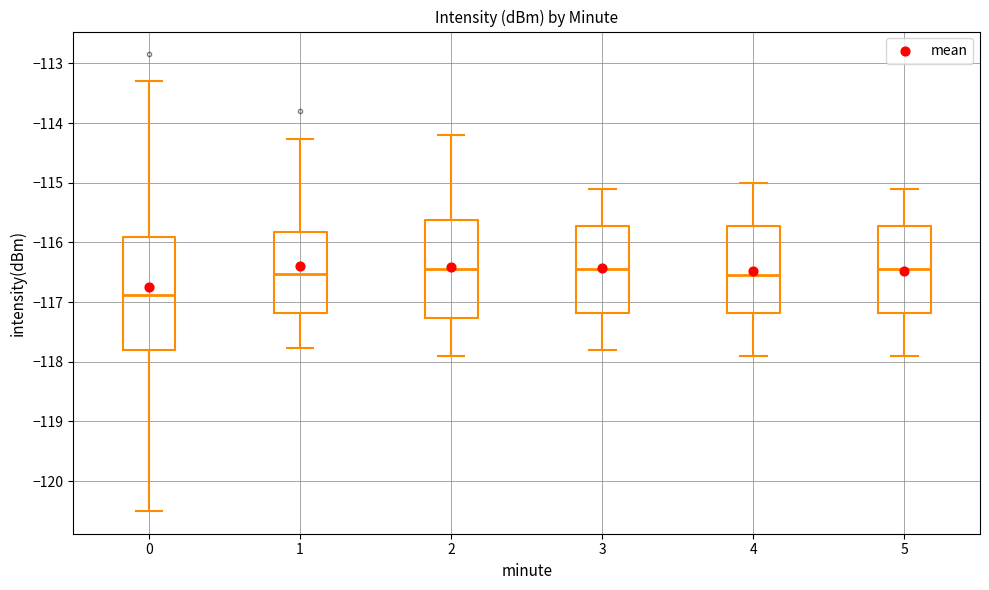

Where does the lower whisker of the box at x = 0 end on the y-axis? The values are not printed on the chart, so give them approximately, as read against the axis.

-120.5